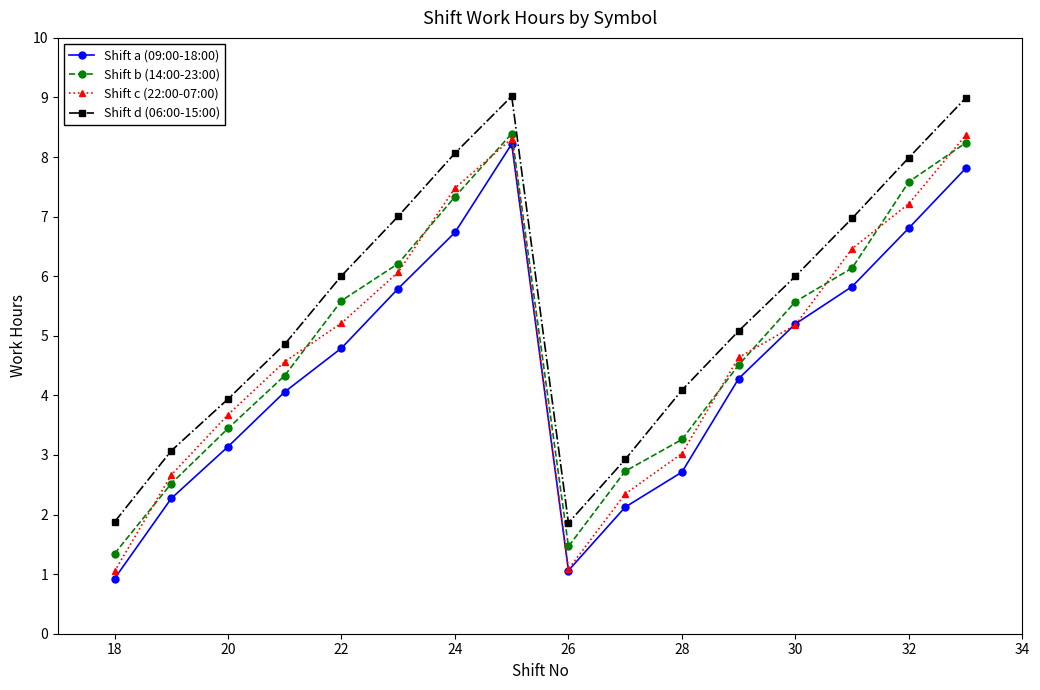

Which series has the largest total across all categories?

Shift d (06:00-15:00)